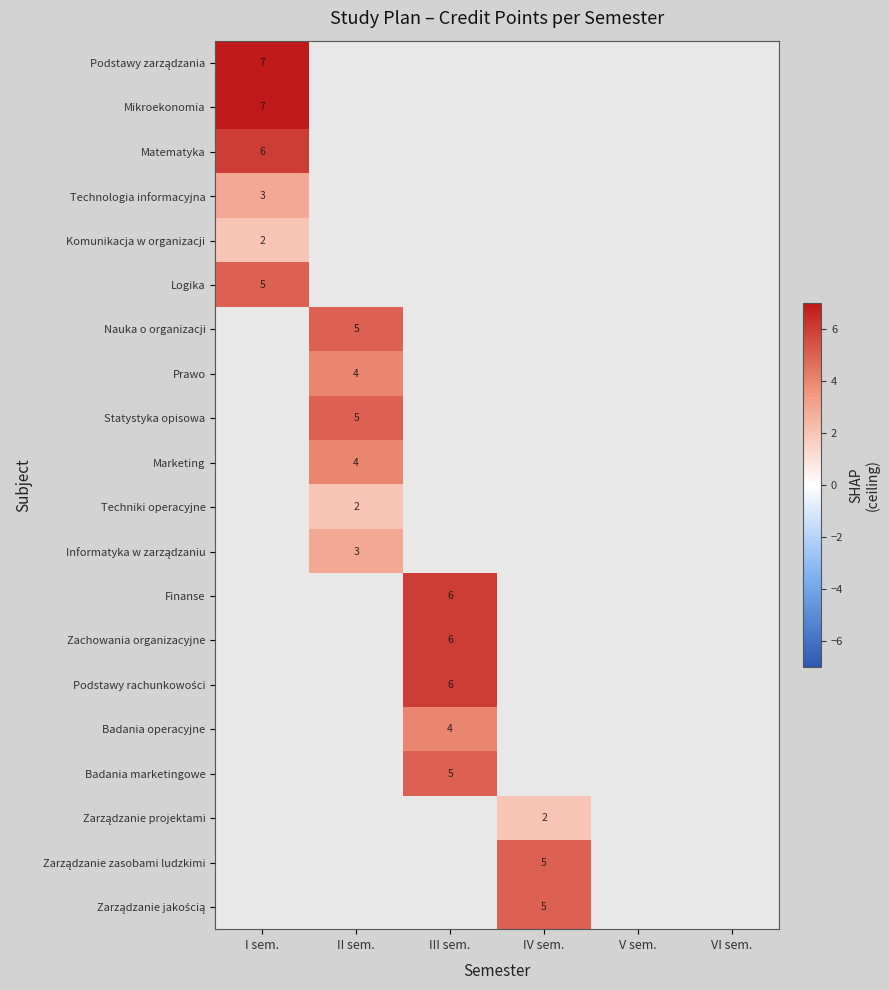

The Zachowania organizacyjne series shows 9 at III sem.. True or false?

False